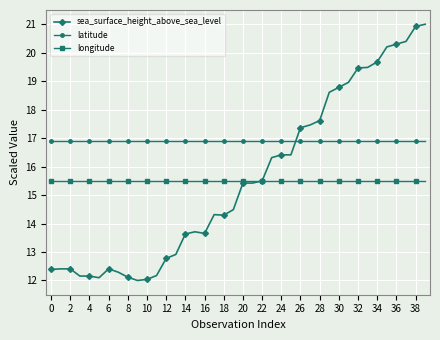

List the series in order of their peak value, lowest first.

longitude, latitude, sea_surface_height_above_sea_level